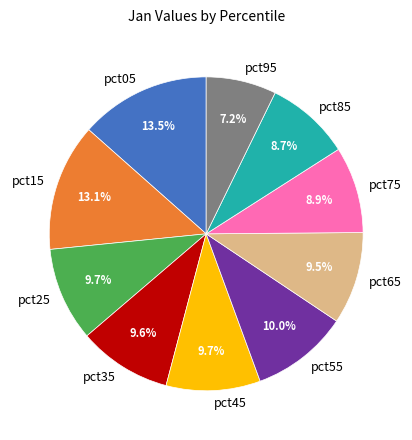

To the nearest percent, what portion does pct95 represent?

7%